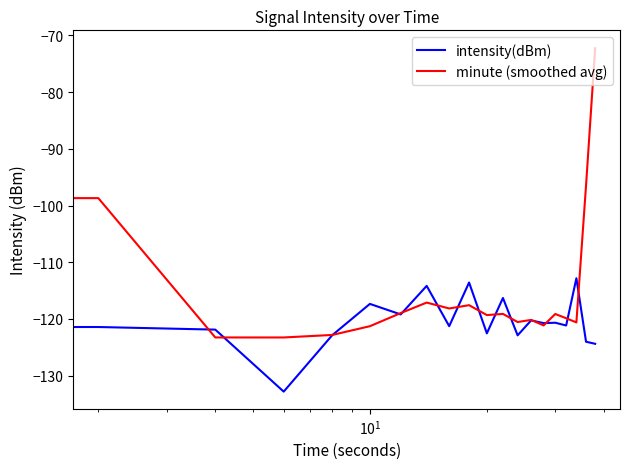

List the series in order of their overall mean, lowest first.

intensity(dBm), minute (smoothed avg)